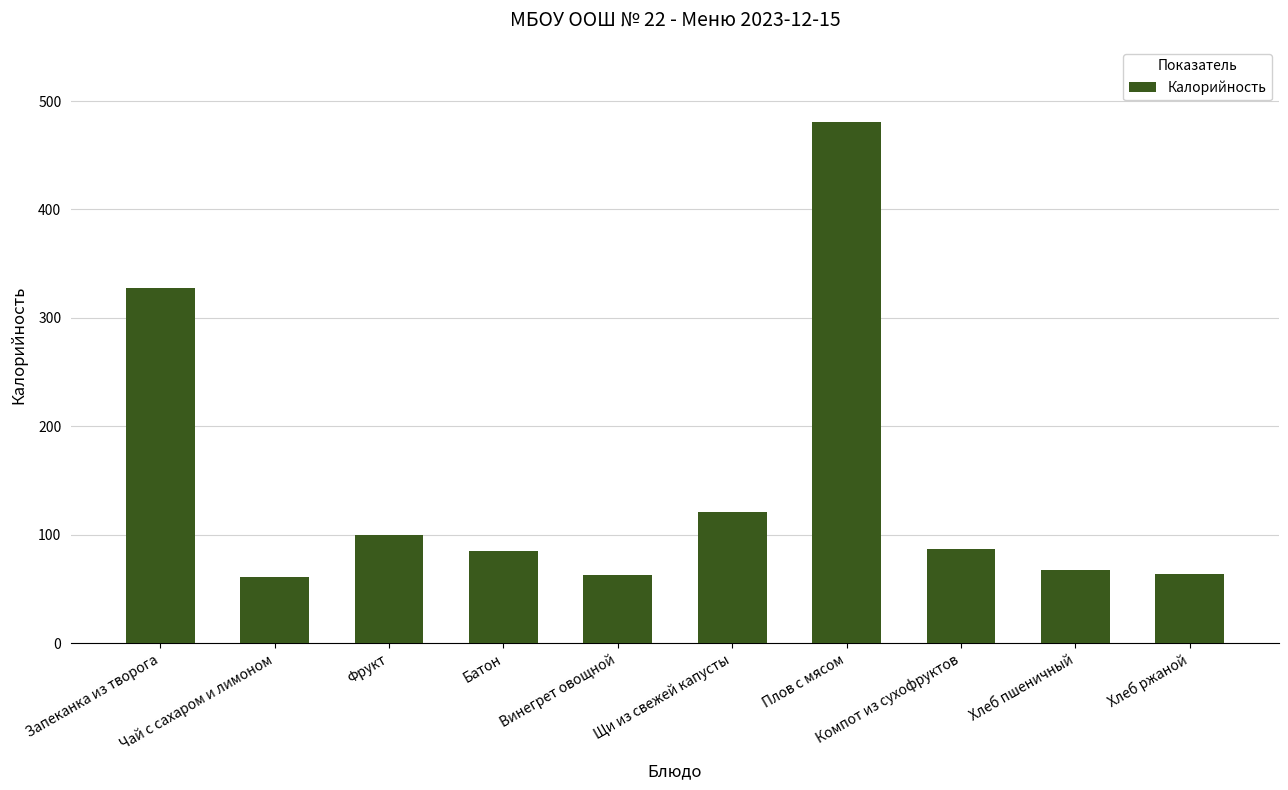

What is the difference between the maximum and minimum values?

419.1